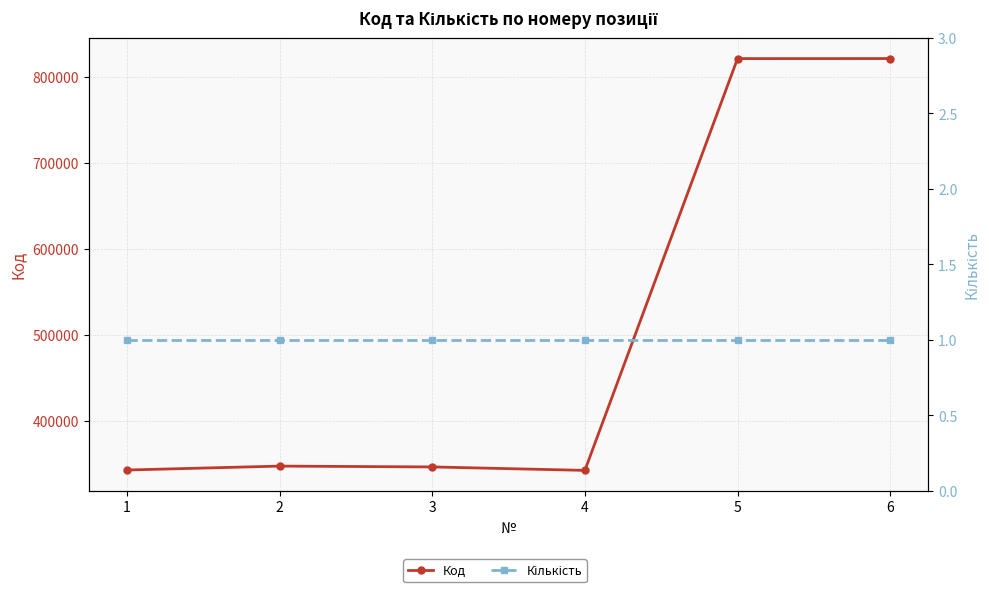

True or false: Код and Кількість intersect in this chart.

False